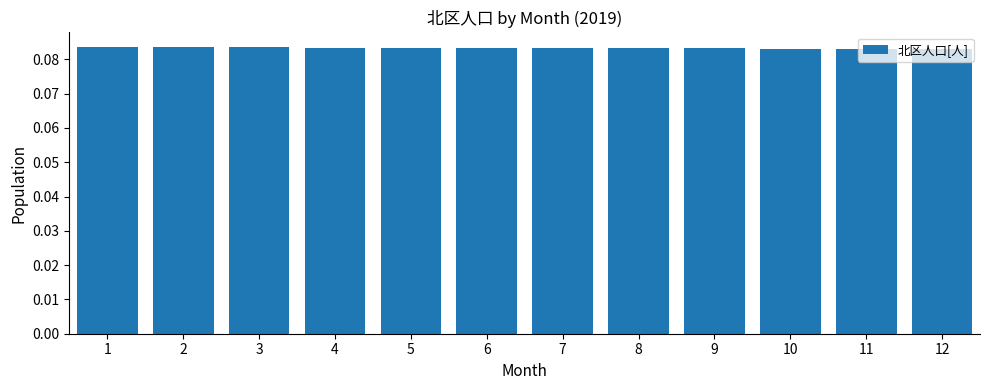

True or false: the data shows 0.0 at 8.

False